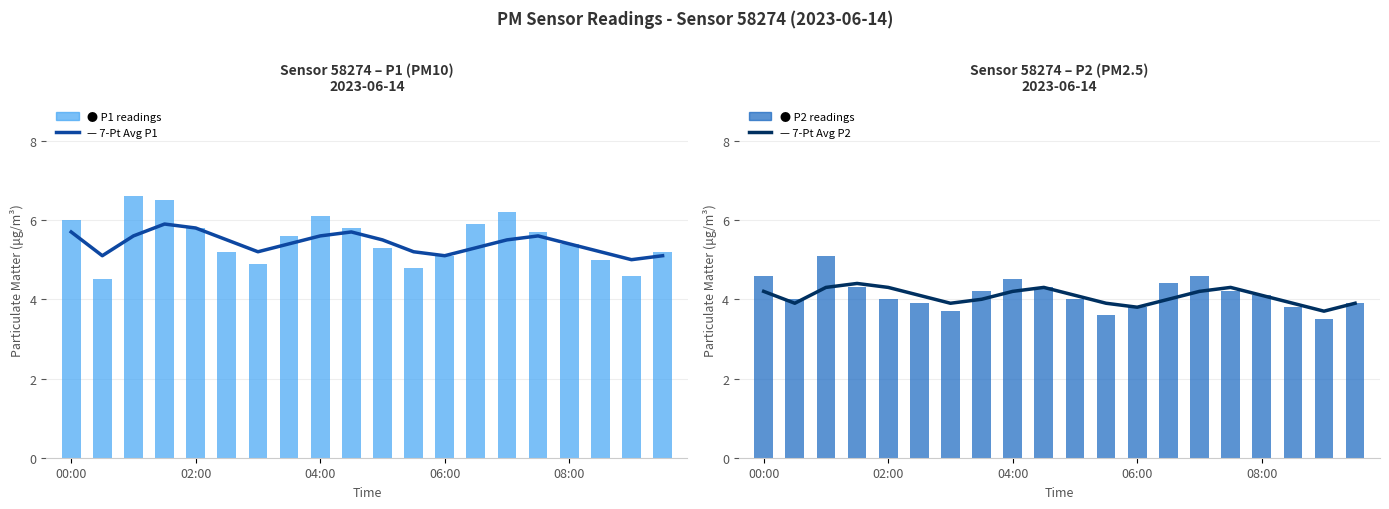

How many groups of bars are there?

20